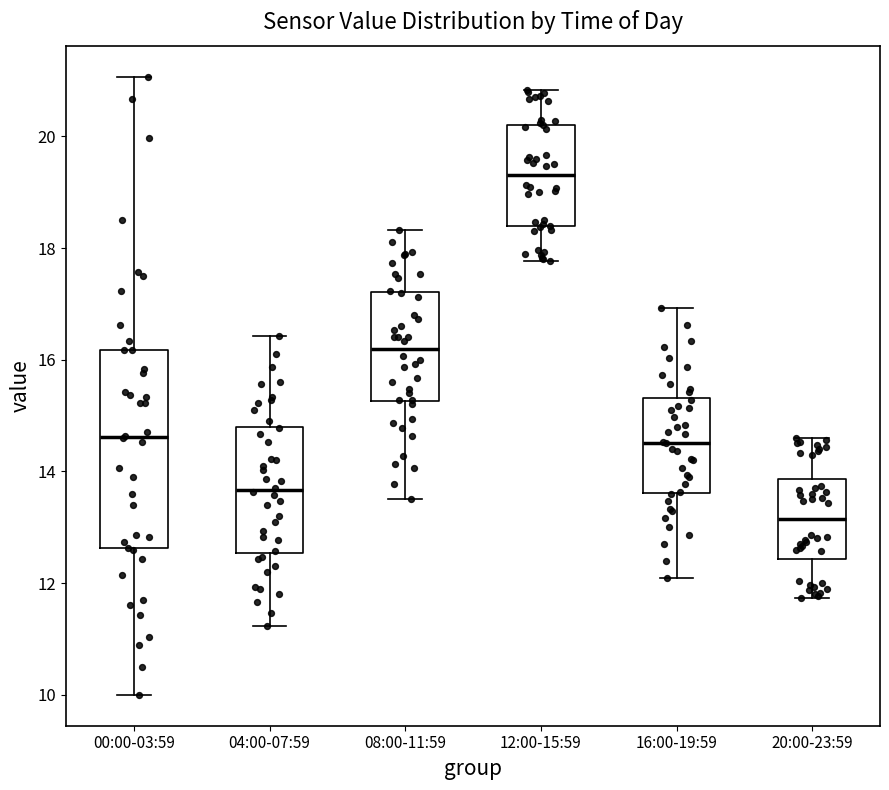

Which box has the lowest median line?

20:00-23:59